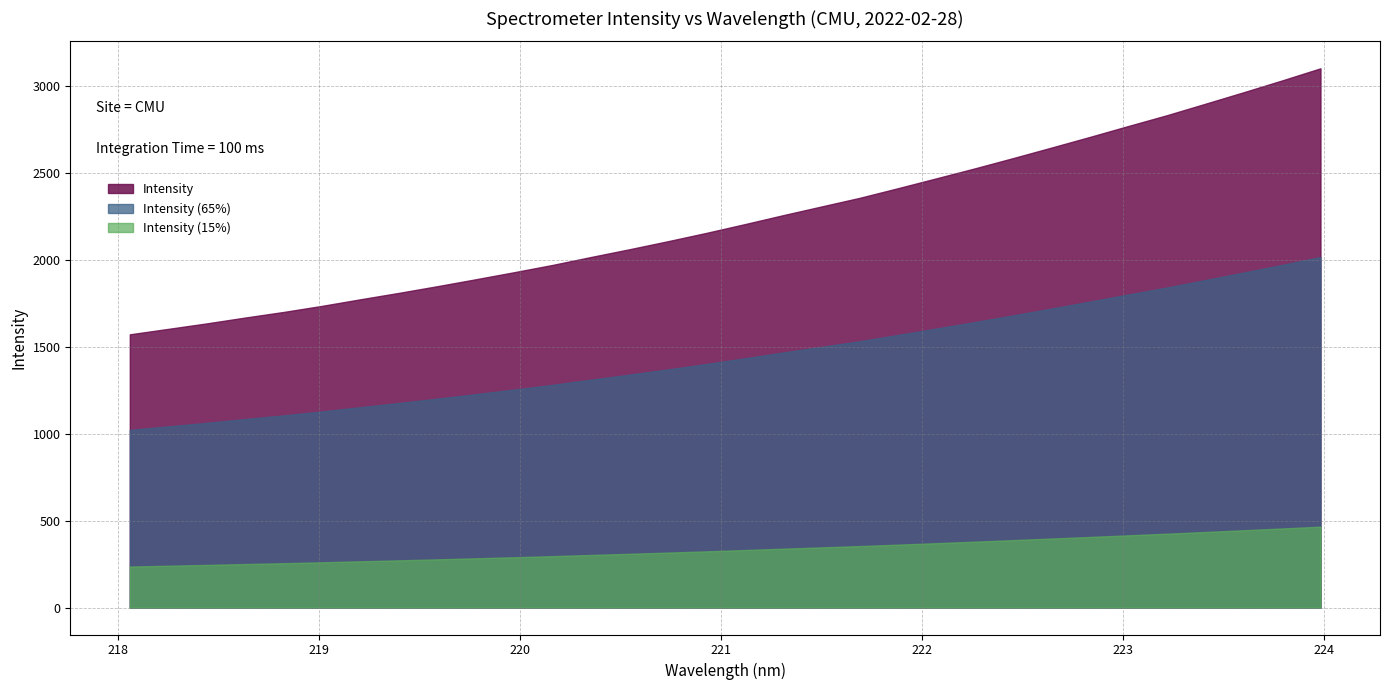

Reading left to right, transcribe all the data shown in this chart.

218.0596=1572.2	218.2508=1603.6	218.442=1635.1	218.6332=1668.8	218.8244=1700.9	219.0156=1736.0	219.2067=1773.9	219.3979=1810.8	219.589=1849.2	219.7801=1889.1	219.9712=1929.8	220.1623=1971.7	220.3533=2017.3	220.5444=2061.8	220.7354=2108.1	220.9264=2155.9	221.1174=2206.2	221.3083=2257.9	221.4993=2308.1	221.6902=2357.9	221.8812=2413.7	222.0721=2470.4	222.263=2527.6	222.4538=2586.9	222.6447=2647.5	222.8355=2708.8	223.0264=2771.6	223.2172=2833.3	223.408=2899.1	223.5987=2965.6	223.7895=3033.3	223.9802=3103.0